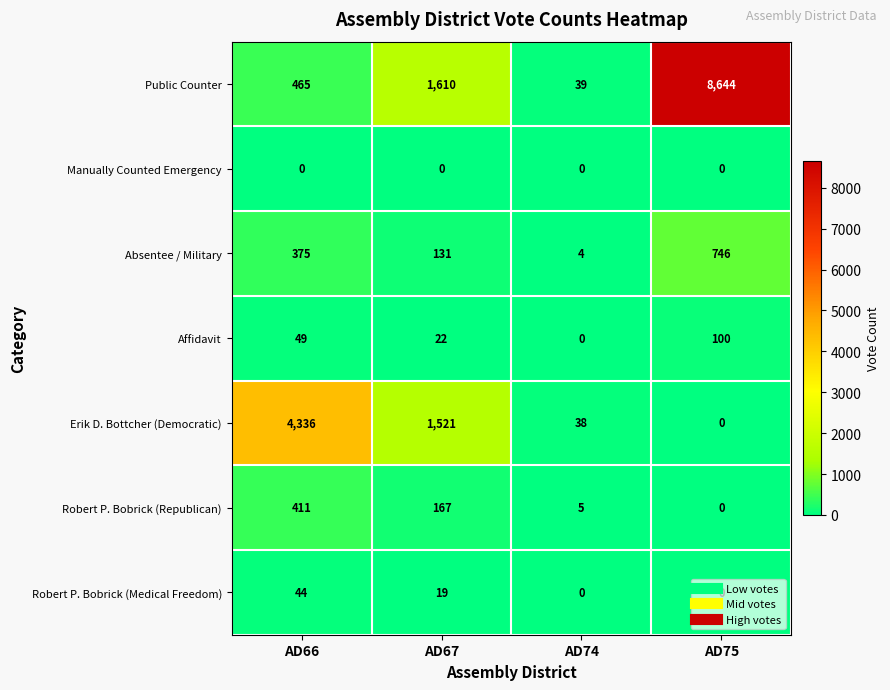

List the series in order of their peak value, lowest first.

Manually Counted Emergency, Robert P. Bobrick (Medical Freedom), Affidavit, Robert P. Bobrick (Republican), Absentee / Military, Erik D. Bottcher (Democratic), Public Counter